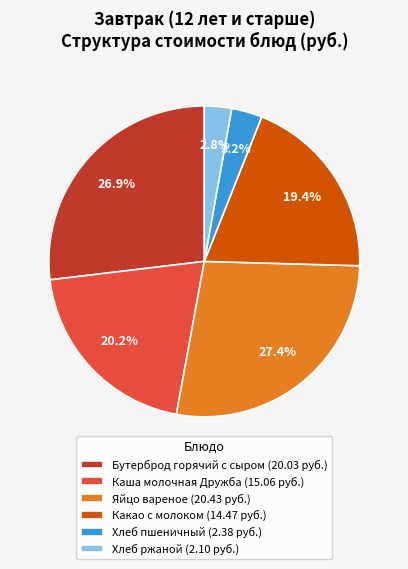

Do Каша молочная Дружба (15.06 руб.) and Хлеб пшеничный (2.38 руб.) together represent more than half of the pie?

No